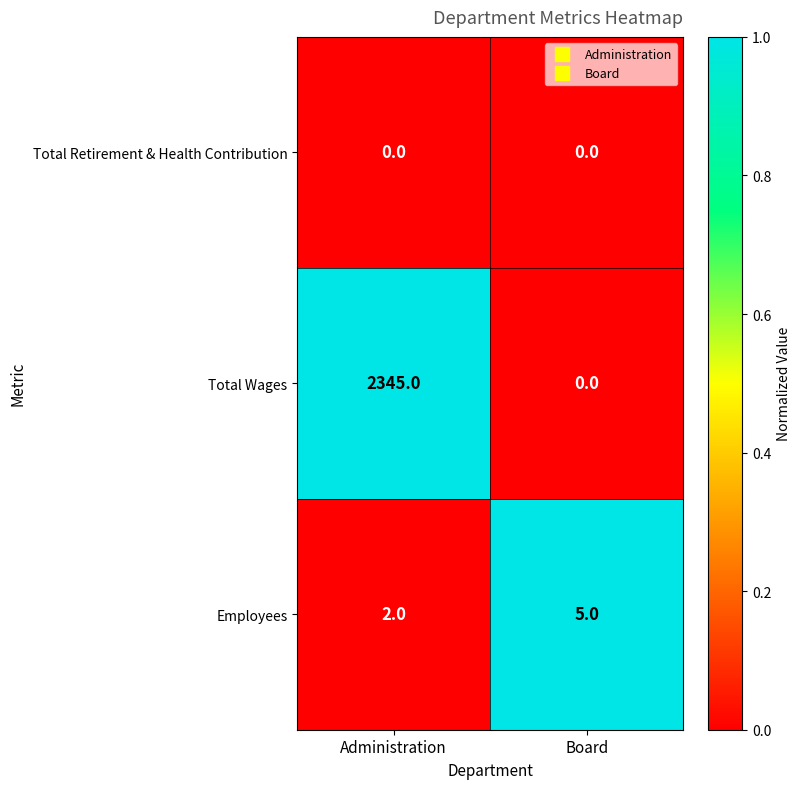

What is the highest value of the Total Wages series?

2345